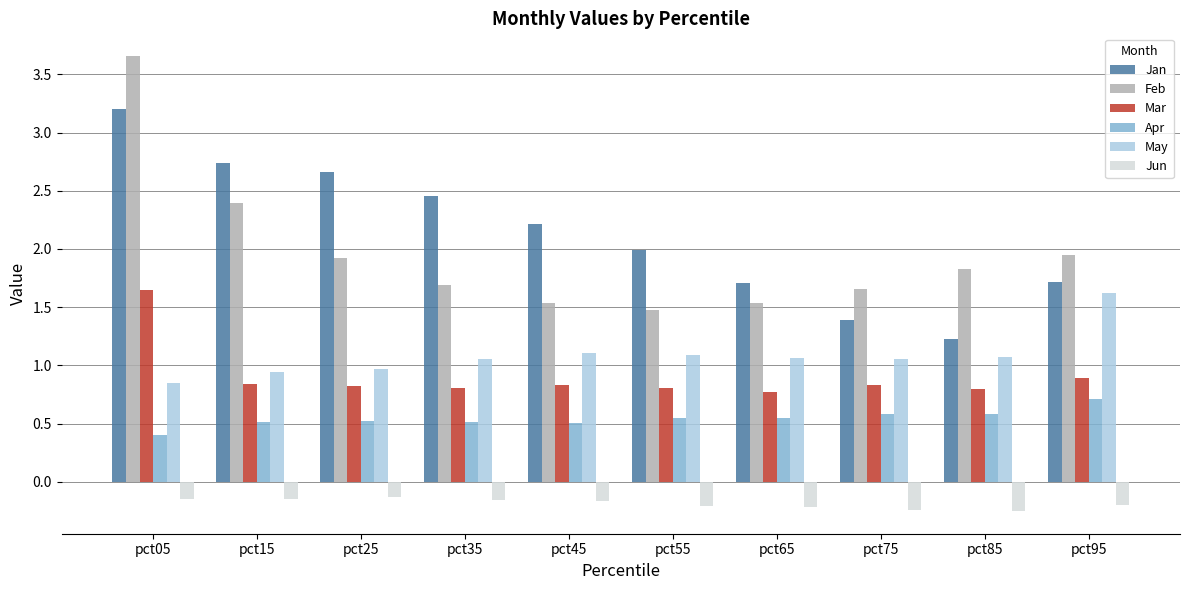

At pct35, list the series in order from largest to smallest.

Jan, Feb, May, Mar, Apr, Jun